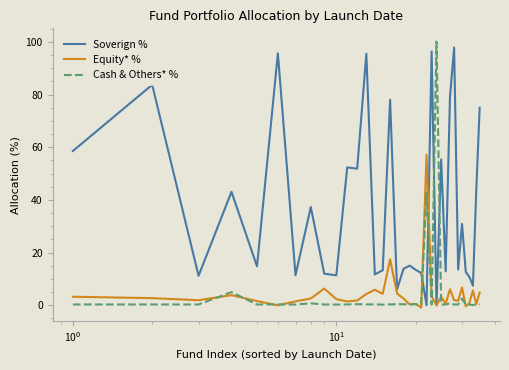

What is the maximum value for Equity* %?

57.2